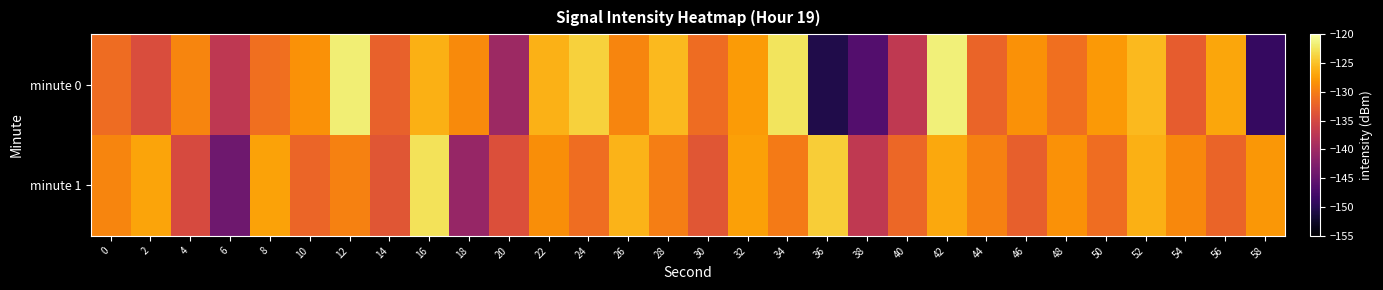

Reading left to right, transcribe all the data shown in this chart.

minute 0: 0=-131.4	2=-134.4	4=-129.4	6=-137.1	8=-131.1	10=-128.3	12=-121.7	14=-132.3	16=-126.2	18=-129.0	20=-140.2	22=-126.1	24=-123.9	26=-129.4	28=-125.6	30=-131.5	32=-127.8	34=-122.5	36=-150.6	38=-146.4	40=-137.0	42=-121.6	44=-132.1	46=-128.5	48=-131.2	50=-127.9	52=-125.5	54=-132.8	56=-127.0	58=-148.9
minute 1: 0=-129.3	2=-127.0	4=-134.8	6=-144.1	8=-127.2	10=-132.0	12=-129.6	14=-133.5	16=-122.6	18=-140.8	20=-134.1	22=-128.7	24=-131.2	26=-126.0	28=-129.9	30=-133.5	32=-127.3	34=-130.2	36=-124.1	38=-137.0	40=-131.9	42=-126.8	44=-129.7	46=-132.5	48=-128.4	50=-131.3	52=-126.2	54=-129.1	56=-132.1	58=-128.0